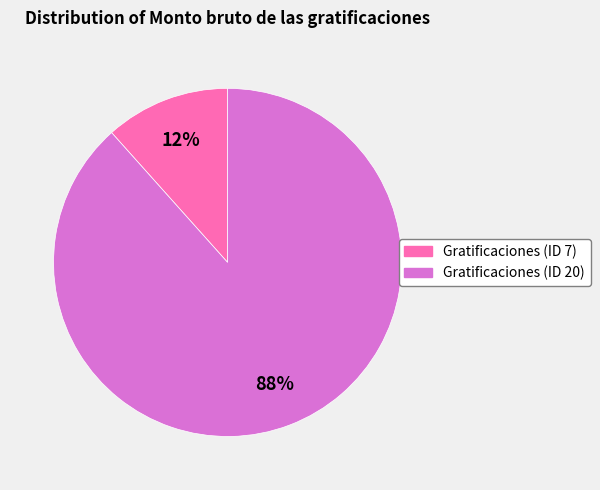

Count the number of slices in the pie.

2